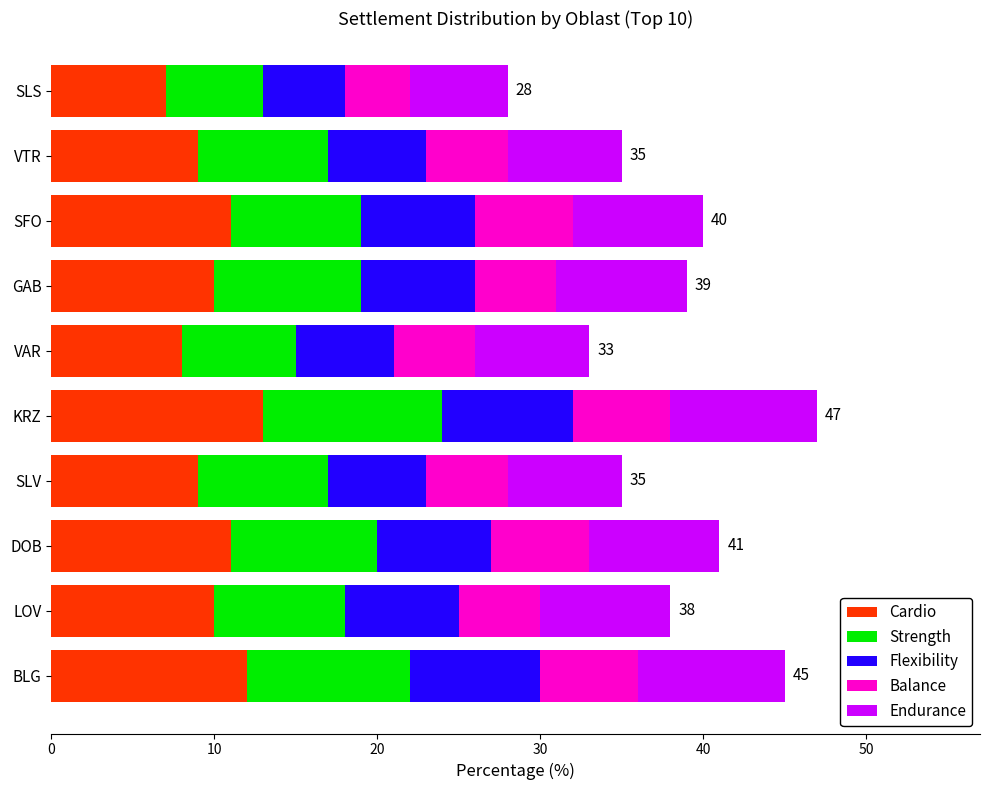

What is the total value across all series at KRZ?

47